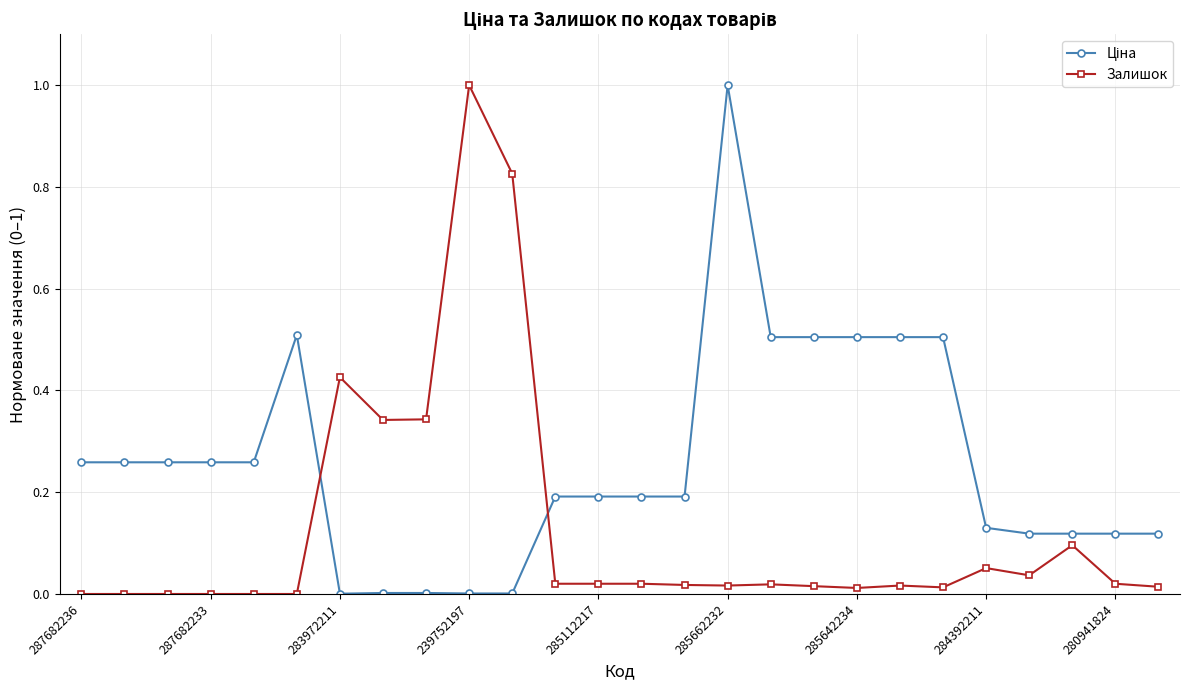

True or false: Залишок has more than 0 points higher than both neighbors.

True